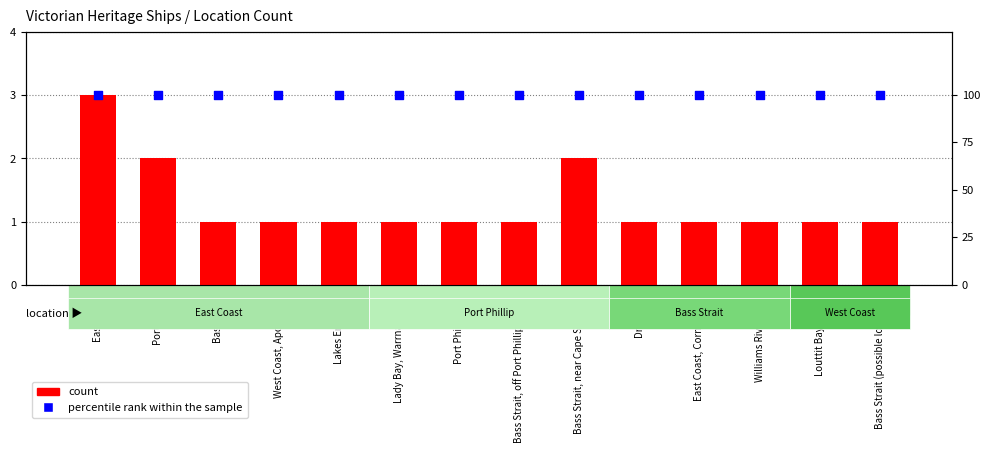

Is the value of count at Lakes Entrance greater than the value of percentile rank within the sample at Port Phillip Bay?

No